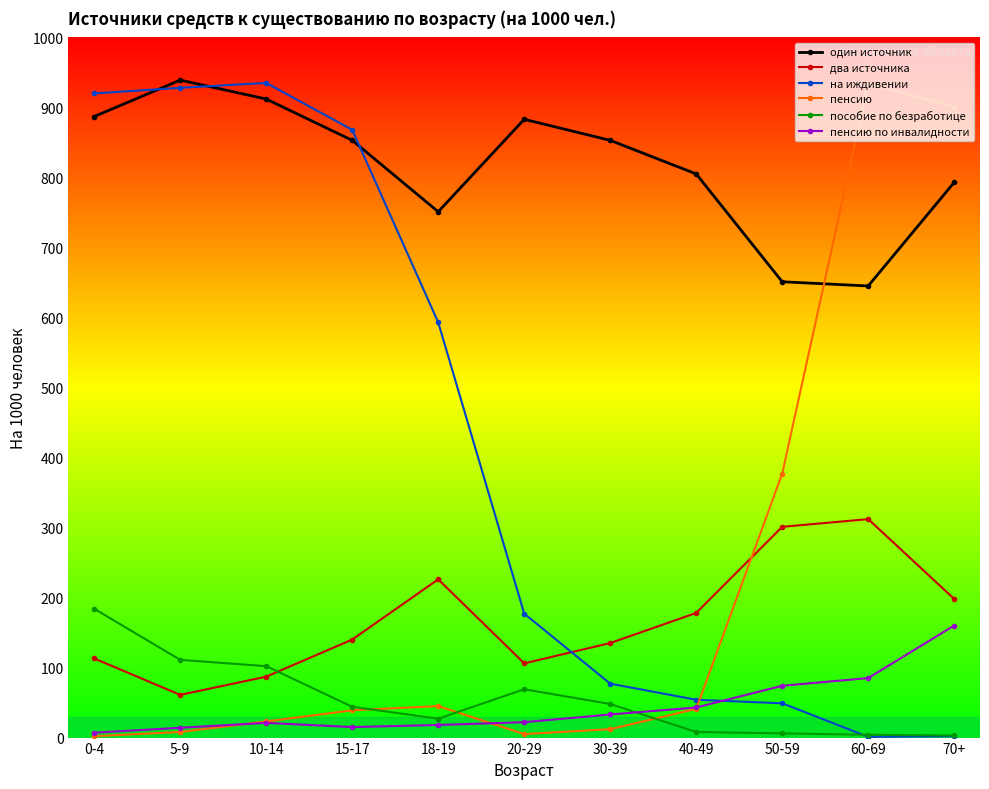

True or false: один источник and пособие по безработице cross at least once.

False